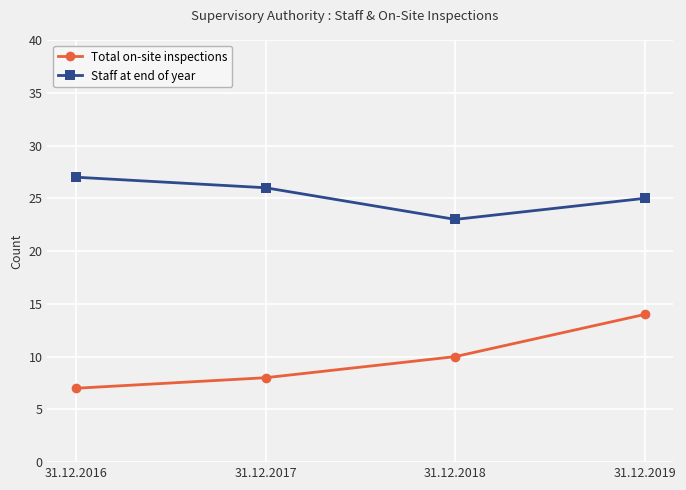

In Staff at end of year, how many points are lower than both neighbors (excluding endpoints)?

1